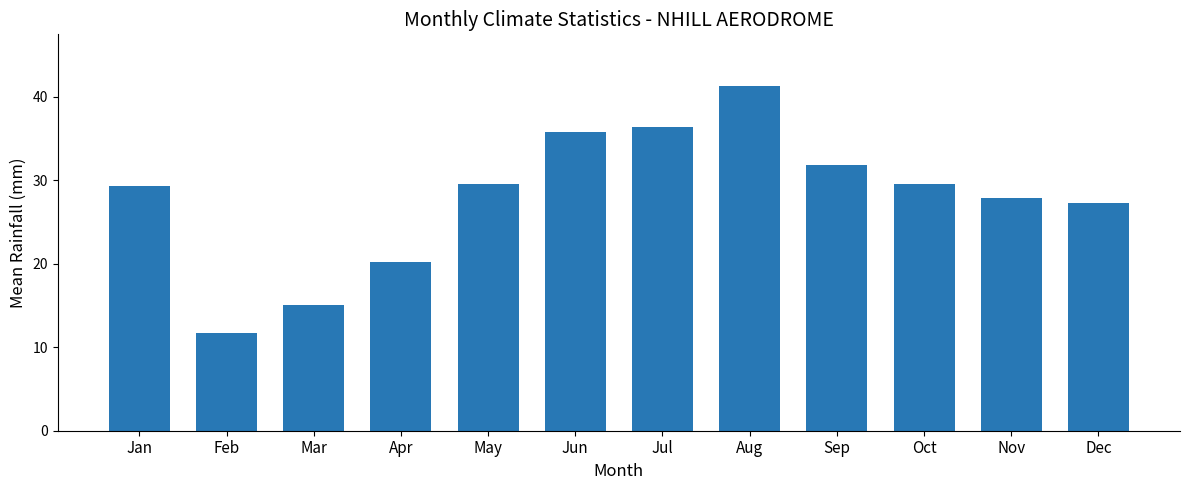

What is the change in value from May to Sep?

+2.2